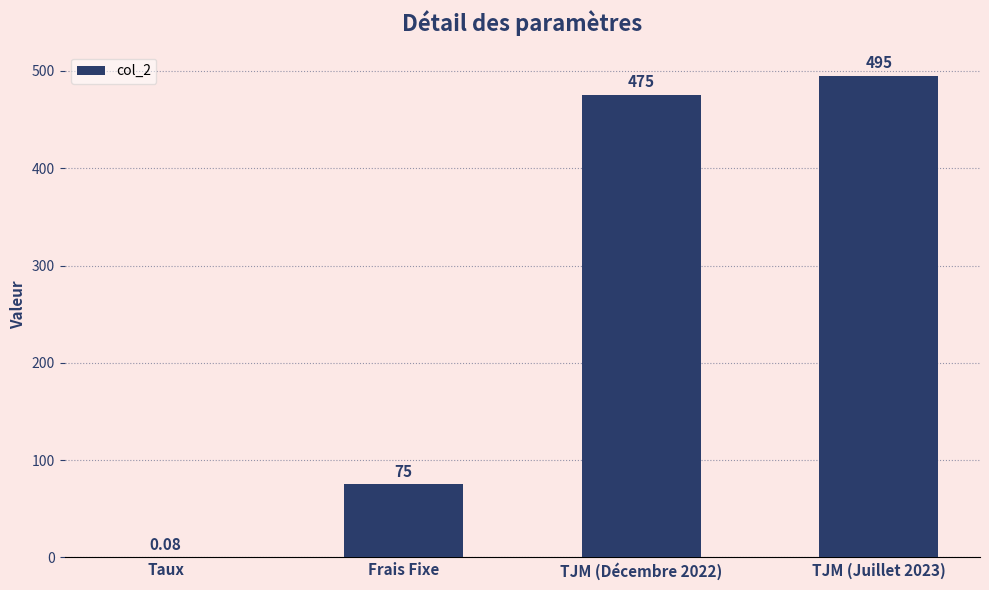

What is the ratio of the value at TJM (Décembre 2022) to the value at Frais Fixe?

6.3